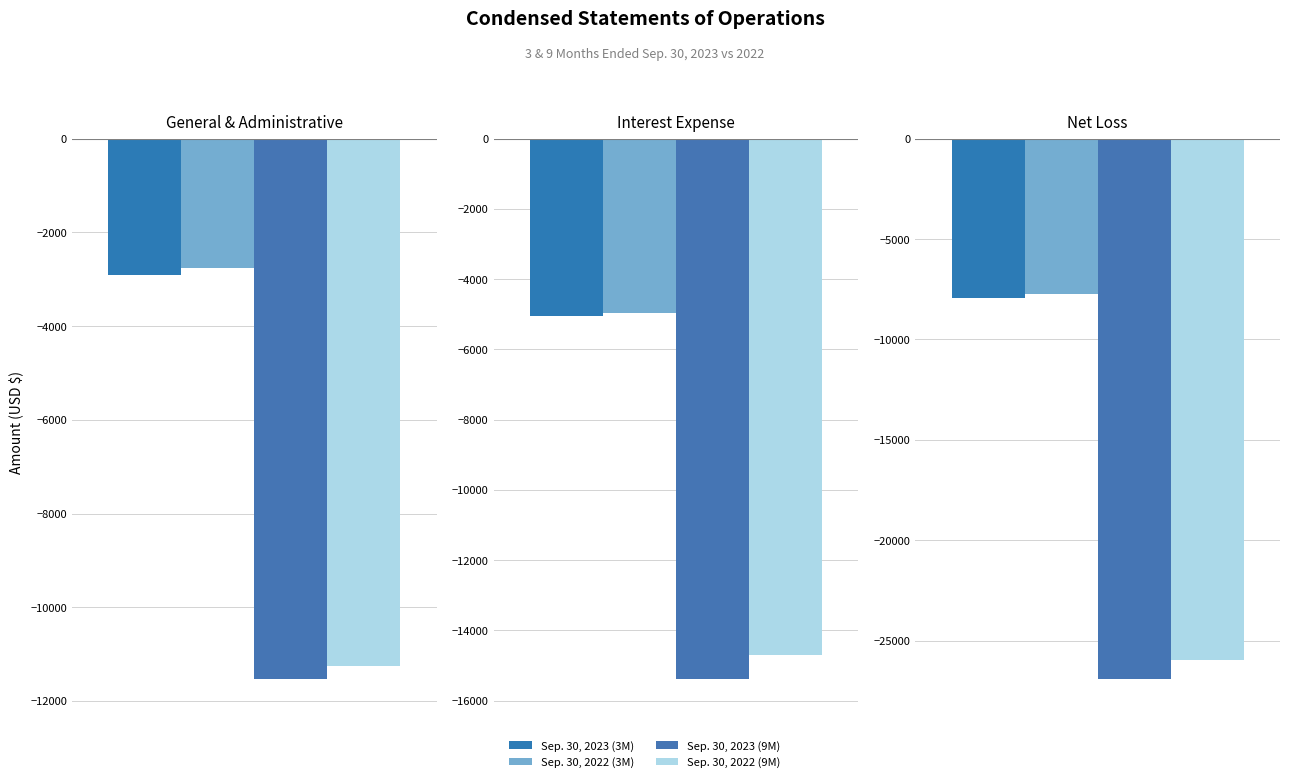

What is the approximate value of Sep. 30, 2023 (9M) at Interest Expense?

-15378